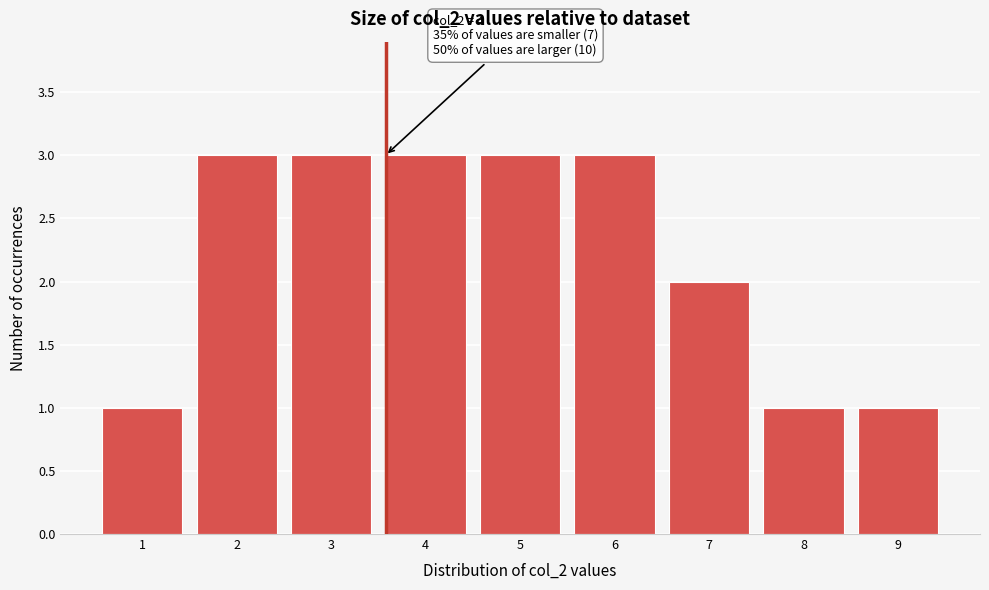

Reading left to right, extract all data points from this chart.

1	3	3	3	3	3	2	1	1